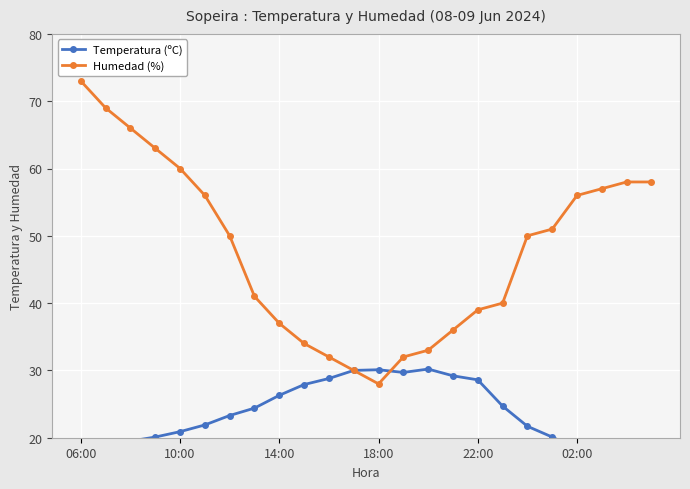

What is the minimum value for Humedad (%)?

28